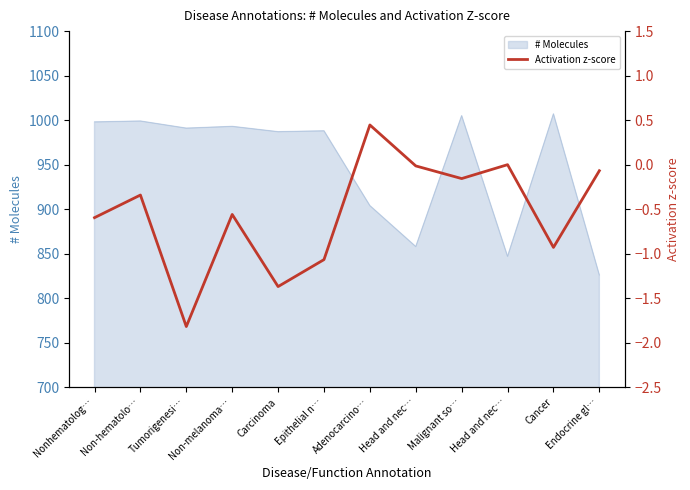

Reading left to right, what are all the values shown in this chart?

-0.6	-0.3	-1.8	-0.6	-1.4	-1.1	0.4	-0.0	-0.2	0.0	-0.9	-0.1